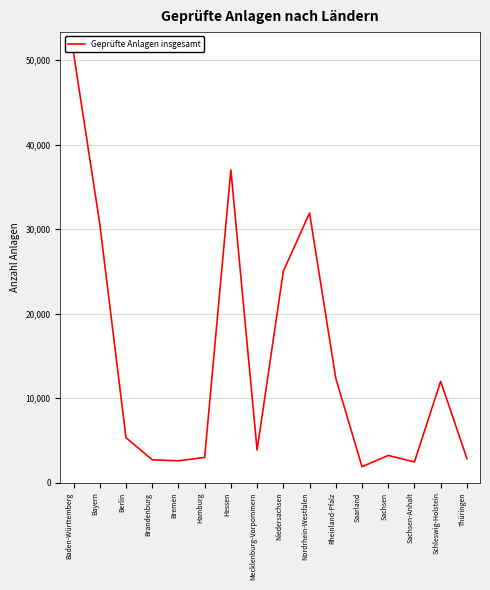

What is the approximate value at Rheinland-Pfalz, to the nearest 100?

12400